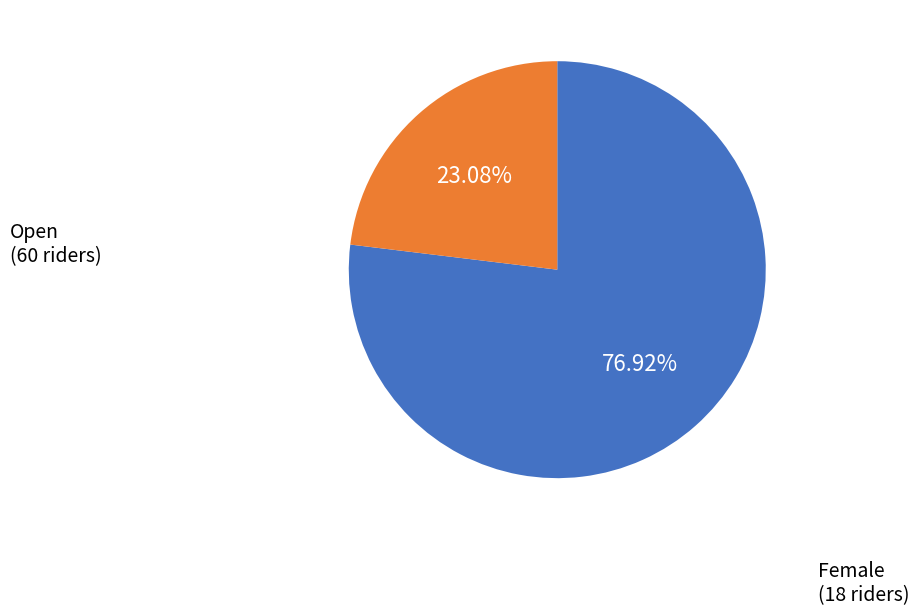

Does Female represent more than half of the total?

No